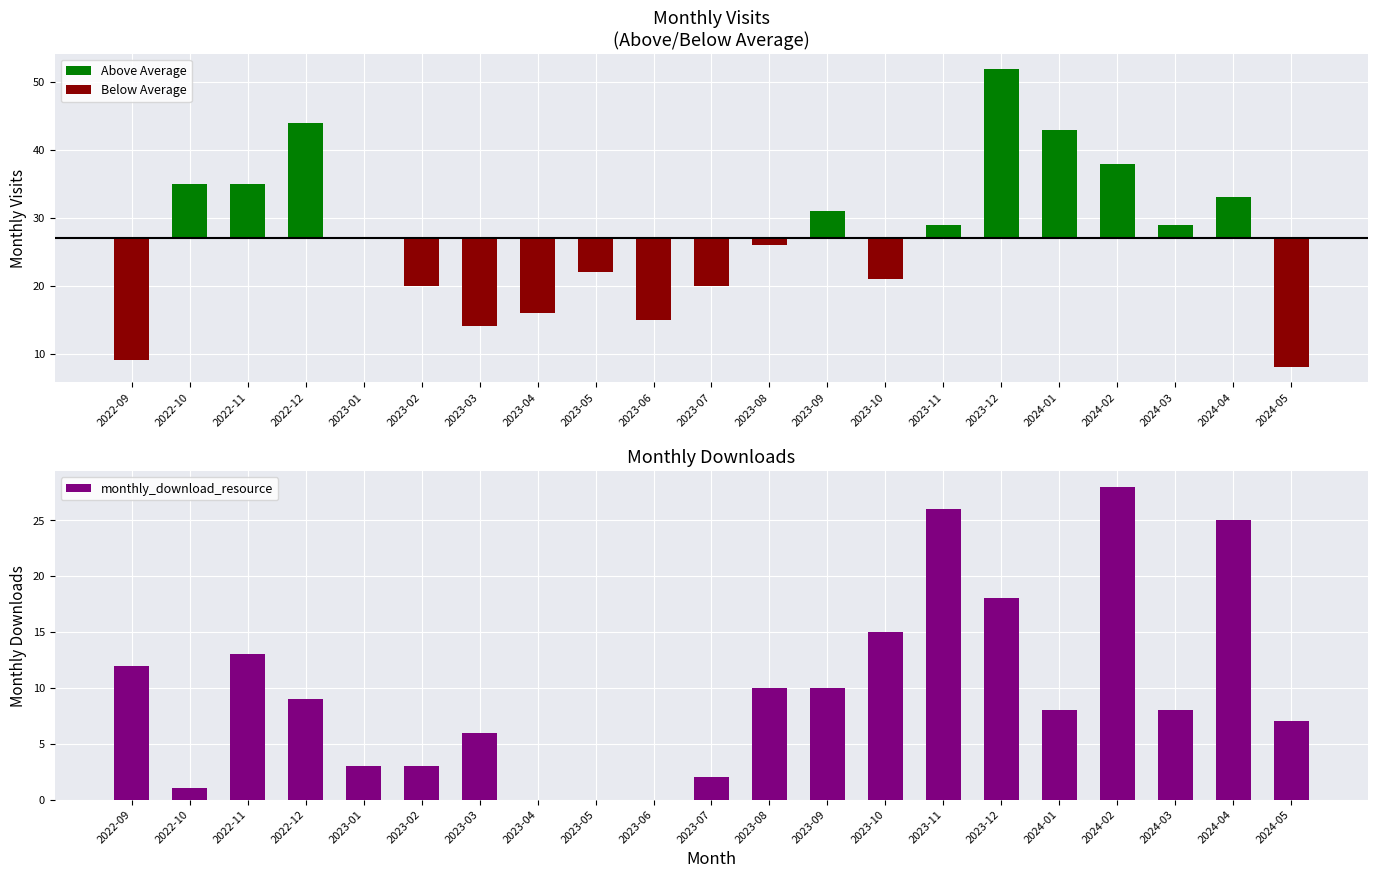

Reading right to left, extract all data points from this chart.

Above Average: 0	6	2	11	16	25	2	0	4	0	0	0	0	0	0	0	0	17	8	8	0
Below Average: -19	0	0	0	0	0	0	-6	0	-1	-7	-12	-5	-11	-13	-7	0	0	0	0	-18
monthly_download_resource: 7	25	8	28	8	18	26	15	10	10	2	0	0	0	6	3	3	9	13	1	12